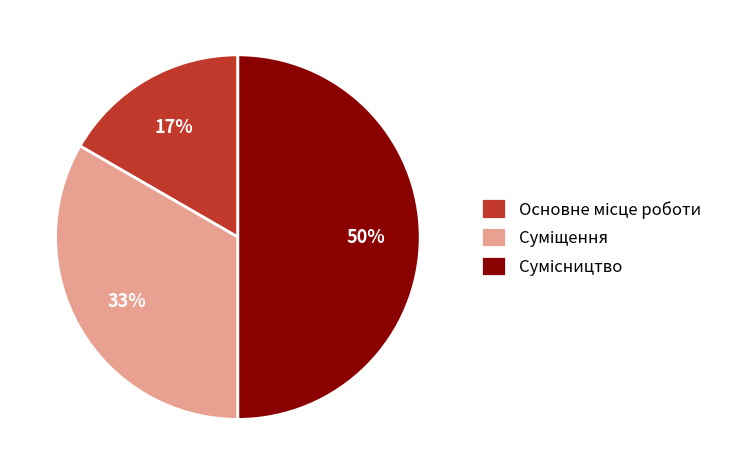

To the nearest percent, what is the average slice percentage?

33%